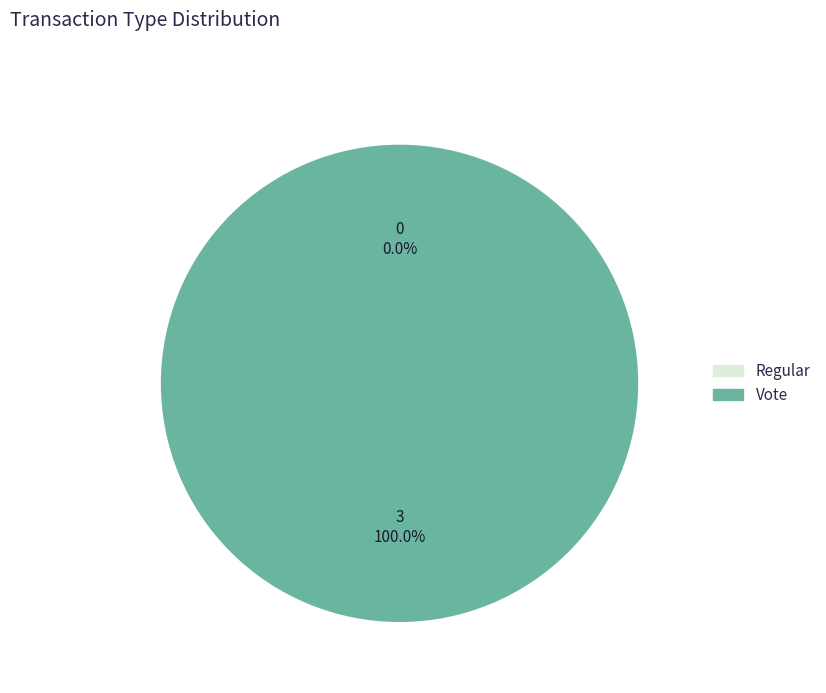

How many slices are in this pie chart?

2